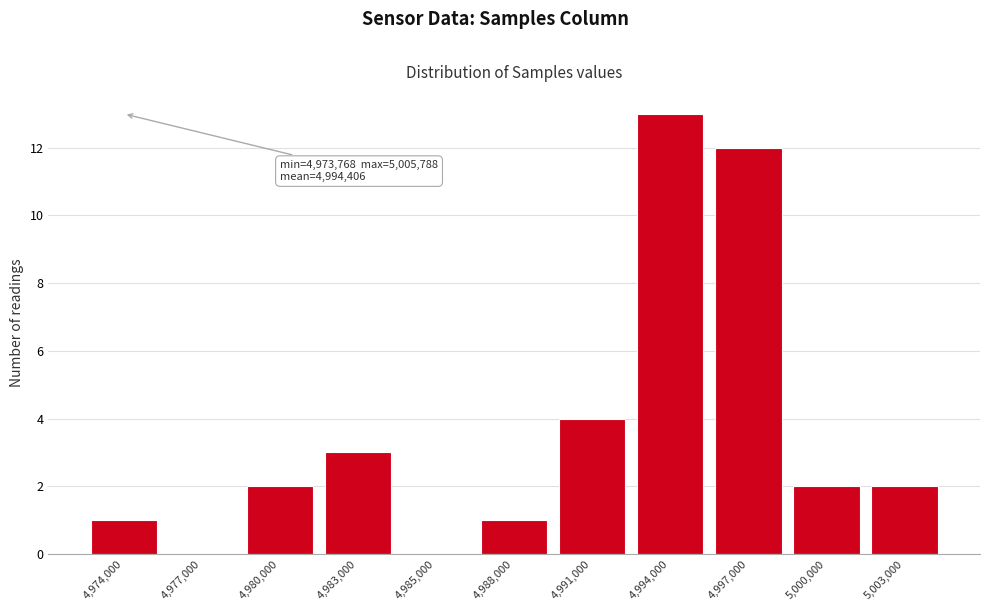

Reading right to left, transcribe all the data shown in this chart.

5,003,000=2	5,000,000=2	4,997,000=12	4,994,000=13	4,991,000=4	4,988,000=1	4,985,000=0	4,983,000=3	4,980,000=2	4,977,000=0	4,974,000=1